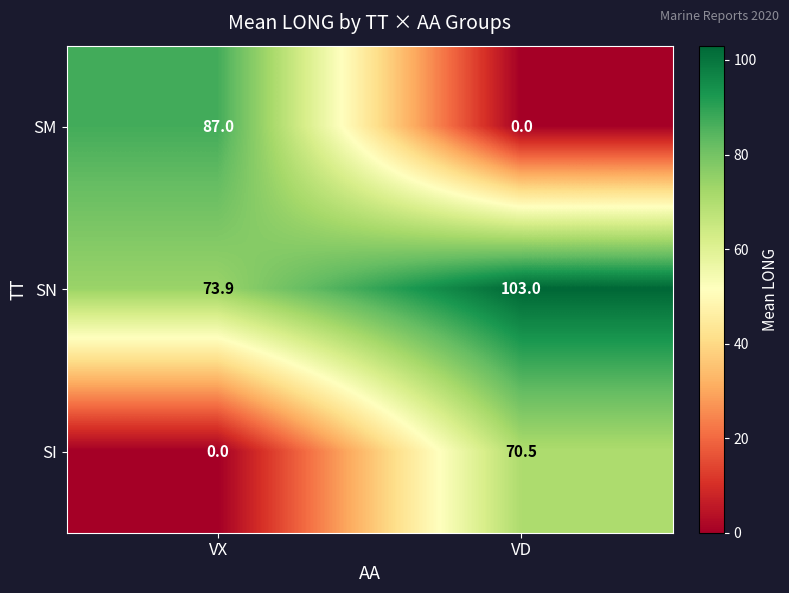

List the series in order of their overall mean, lowest first.

SI, SM, SN